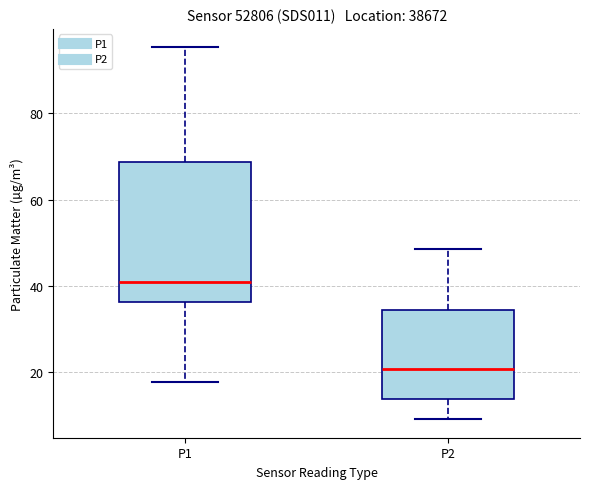

Reading left to right, read every box against the y-axis: the position of its median line, the range the box covers, and the ends of its whiskers. The values are not printed on the chart, so give them approximately, as read against the axis.

P1: median 40, box 36 to 68, whiskers 18 to 96
P2: median 20, box 14 to 34, whiskers 10 to 48